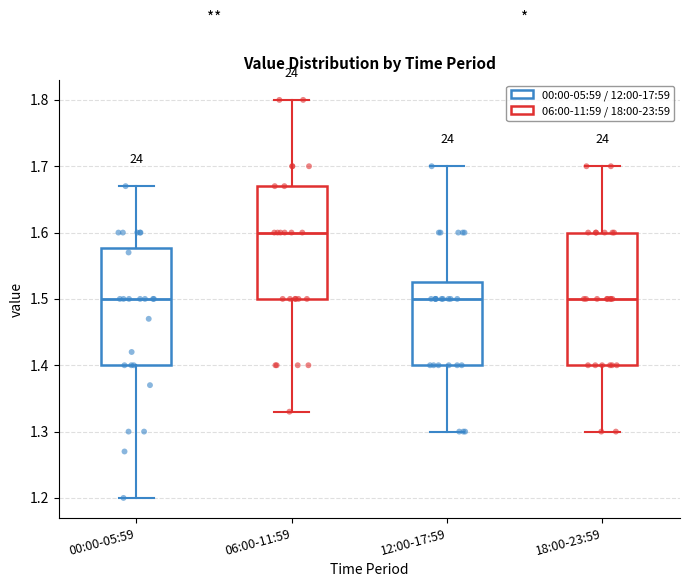

Reading left to right, read every box against the y-axis: the position of its median line, the range the box covers, and the ends of its whiskers. The values are not printed on the chart, so give them approximately, as read against the axis.

00:00-05:59: median 1.50, box 1.40 to 1.58, whiskers 1.20 to 1.67
06:00-11:59: median 1.60, box 1.50 to 1.67, whiskers 1.33 to 1.80
12:00-17:59: median 1.50, box 1.40 to 1.53, whiskers 1.30 to 1.70
18:00-23:59: median 1.50, box 1.40 to 1.60, whiskers 1.30 to 1.70